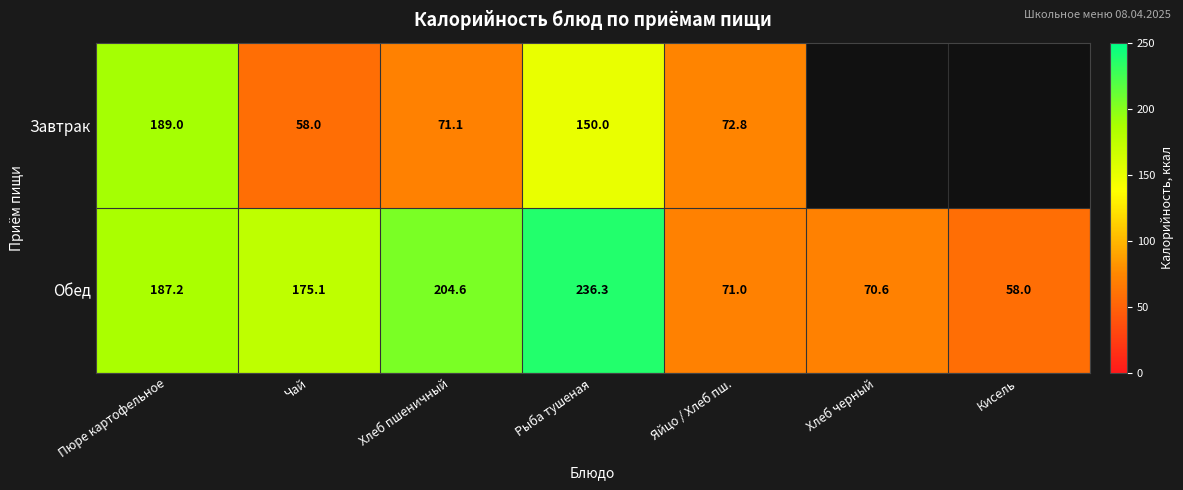

What is the sum of the Обед values at Рыба тушеная and Хлеб пшеничный?

440.9